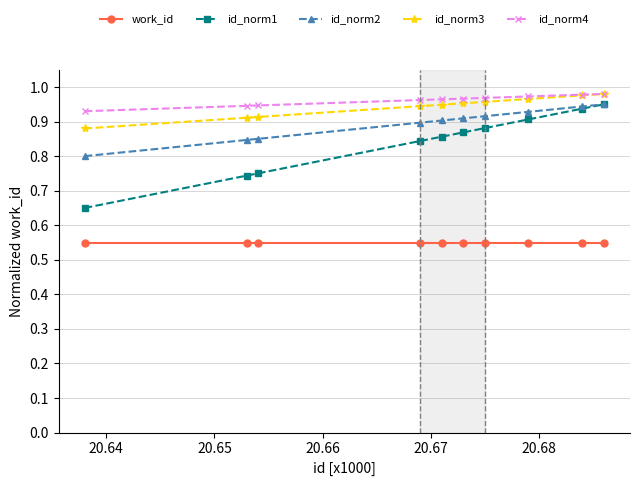

How many id_norm4 values are between 0 and 1?

10